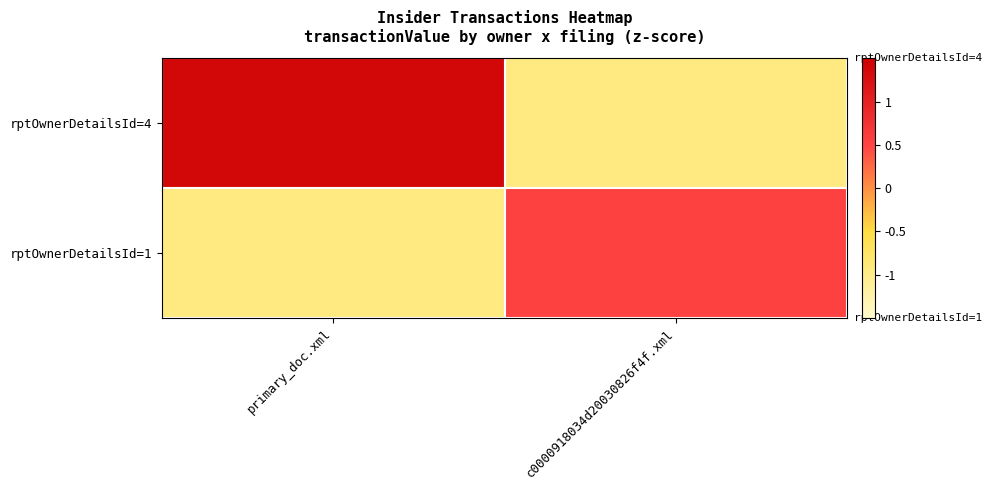

Reading left to right, list all the values displayed in this chart.

rptOwnerDetailsId=4: primary_doc.xml=1.4	c0000918034d20030826f4f.xml=-1.0
rptOwnerDetailsId=1: primary_doc.xml=-1.0	c0000918034d20030826f4f.xml=0.5